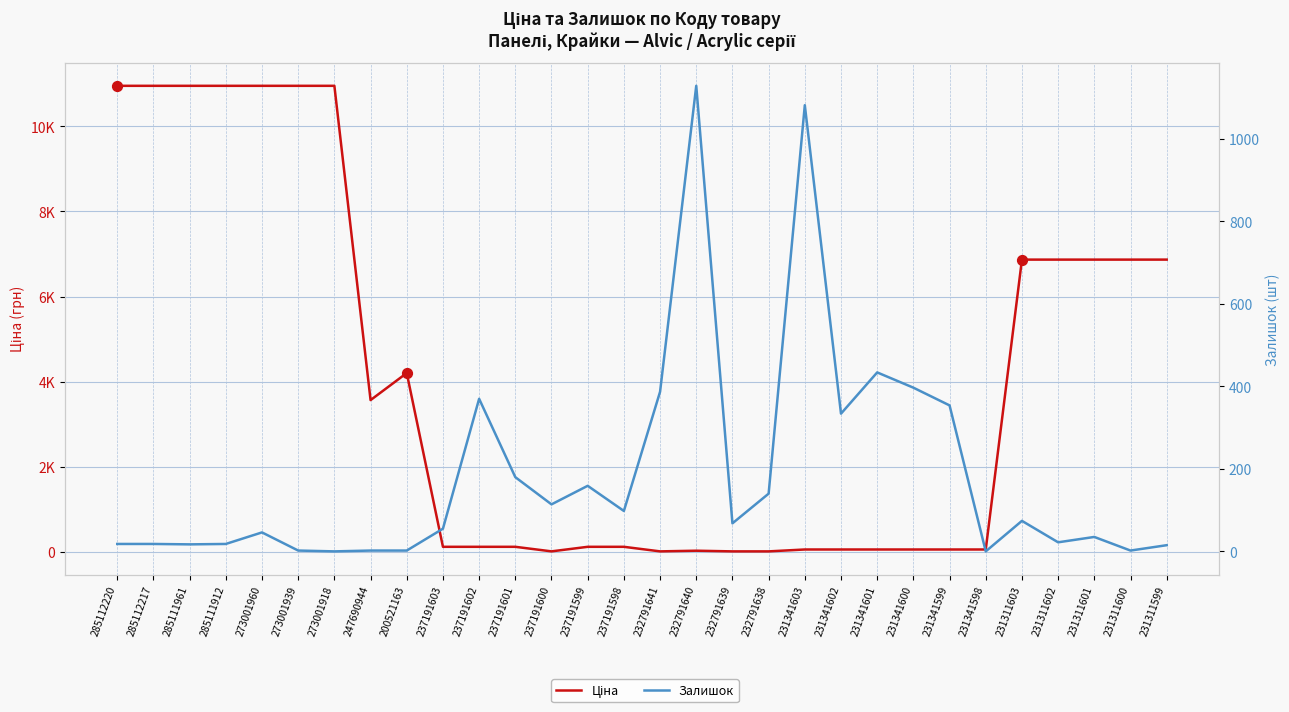

At which category is the sum across all series the highest?

273001960